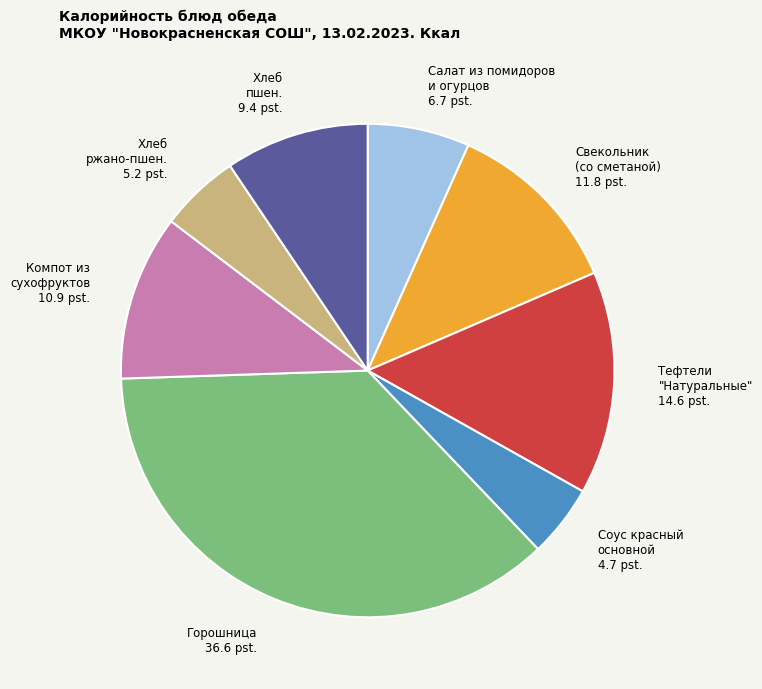

Does any single category account for the majority?

No